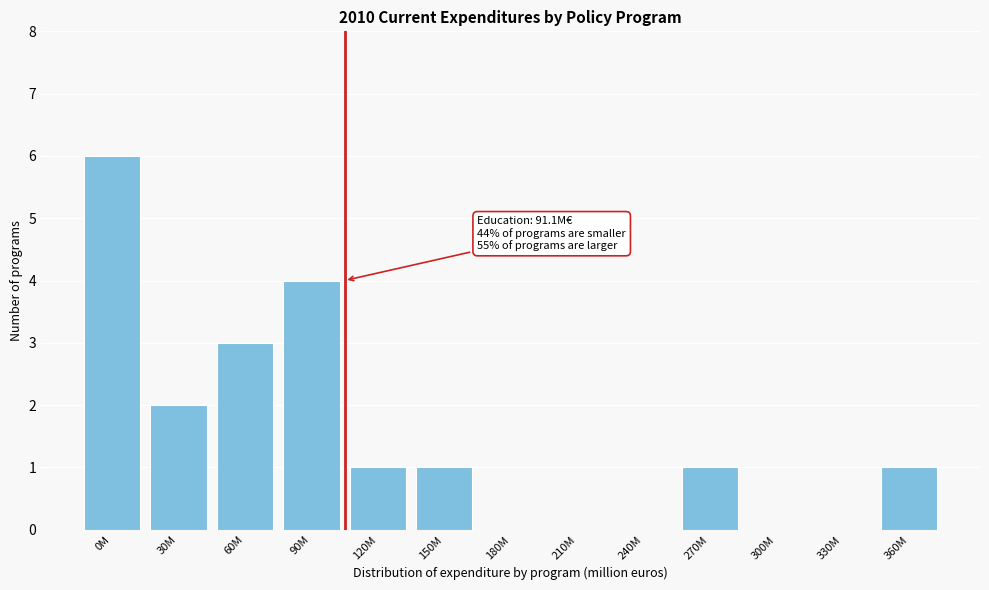

Reading left to right, extract all data points from this chart.

0M=6	30M=2	60M=3	90M=4	120M=1	150M=1	180M=0	210M=0	240M=0	270M=1	300M=0	330M=0	360M=1